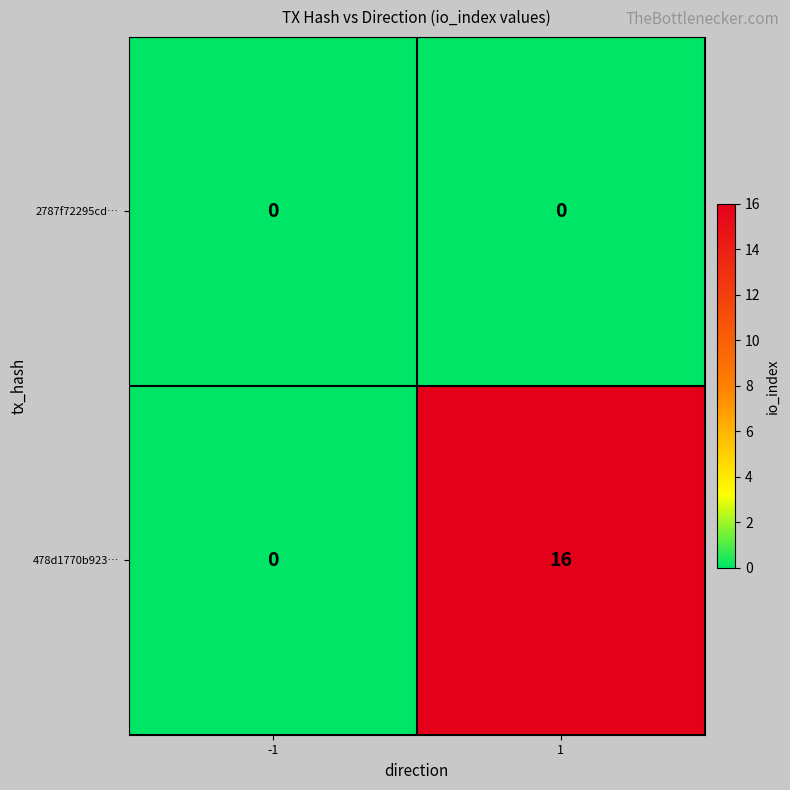

At how many categories does at least one series exceed 4?

1